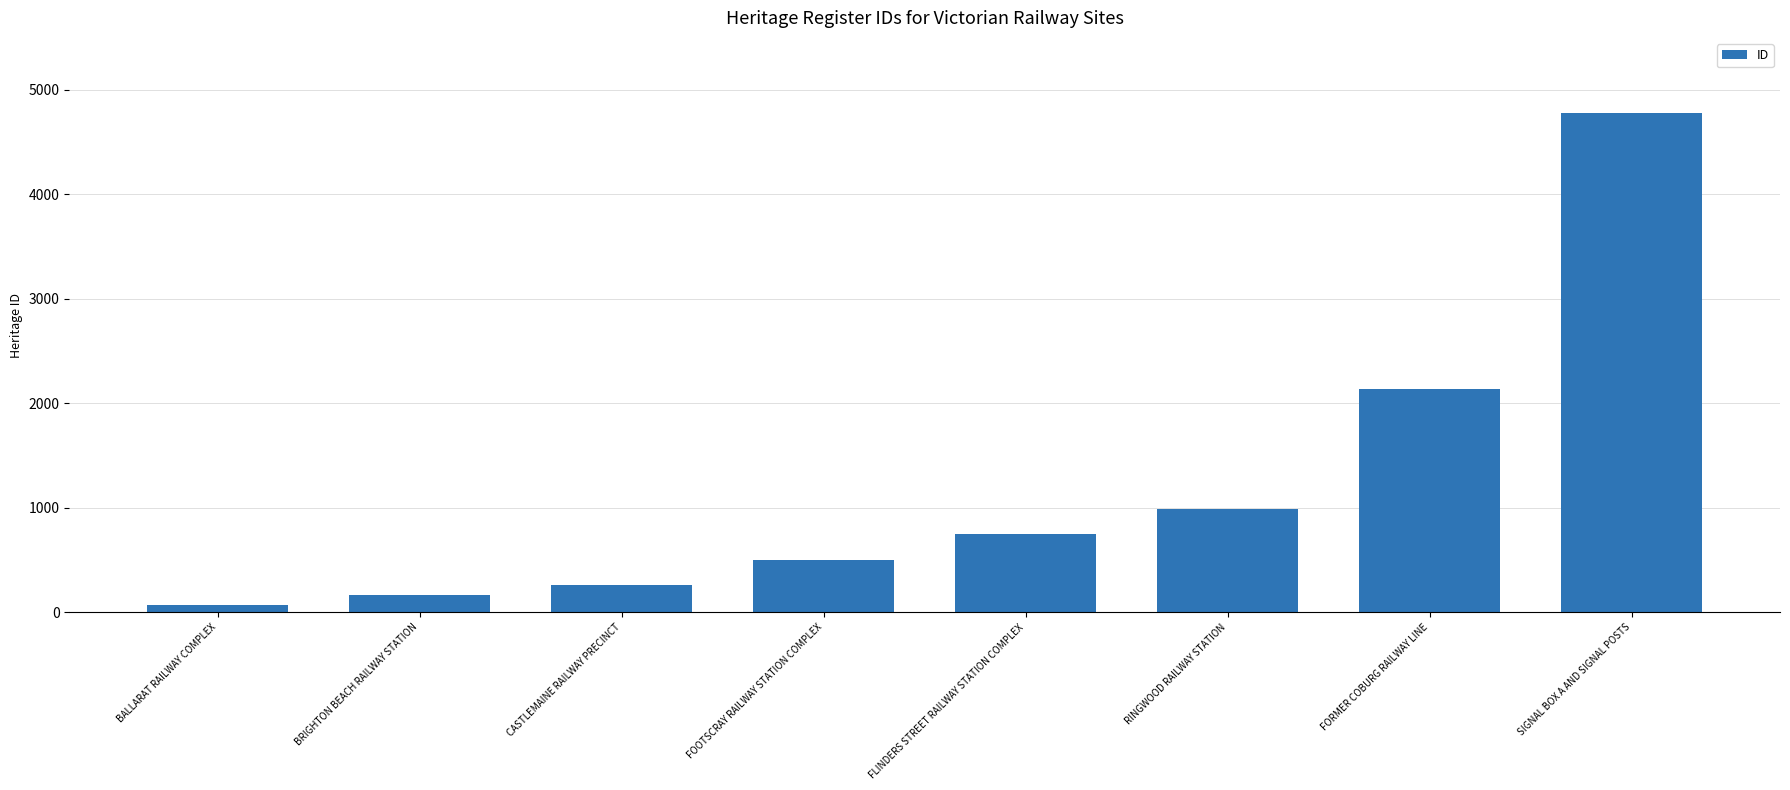

Are the bars horizontal?

No